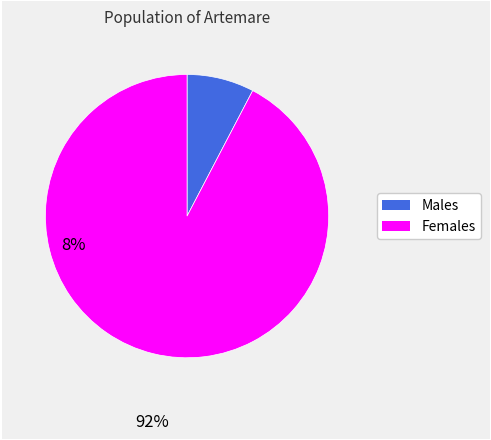

Is there any slice that represents more than half of the pie?

Yes